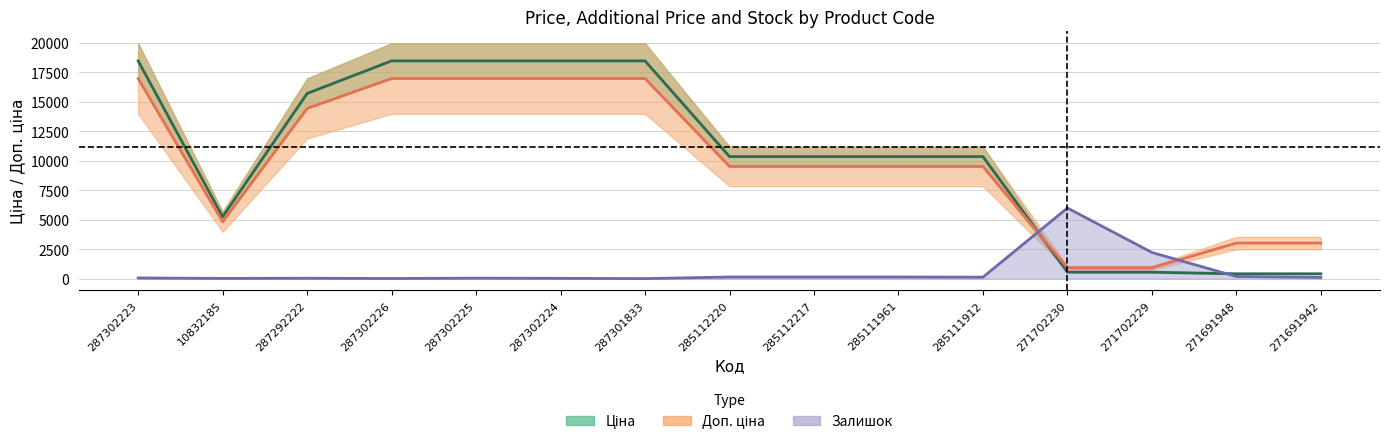

Which series has the widest spread of values?

Ціна